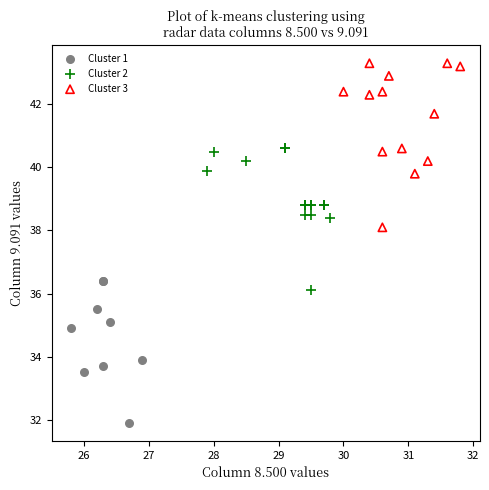

Which series contains the highest Y value?

Cluster 3